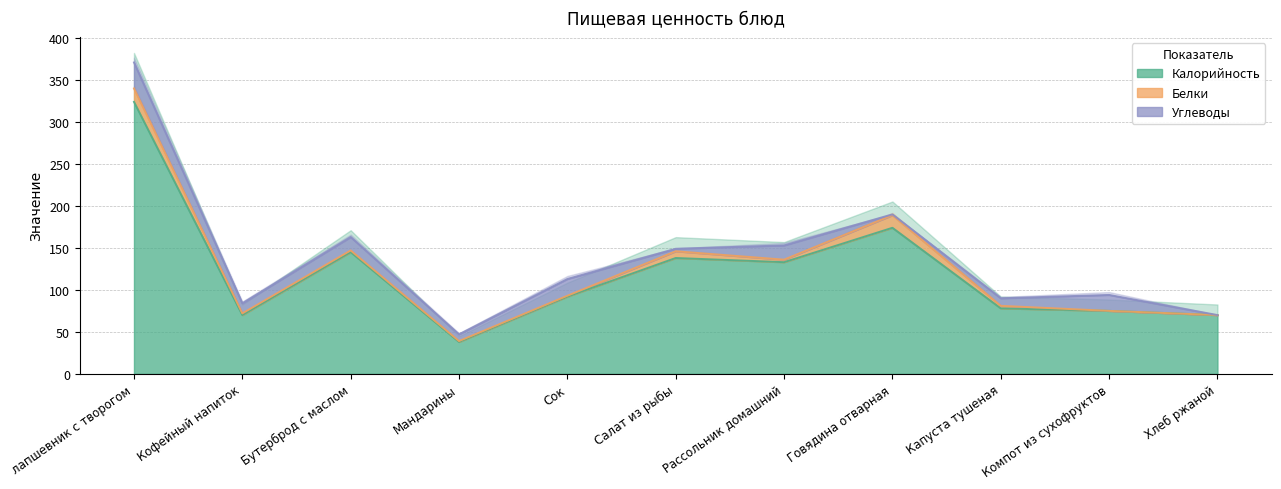

At which label is Калорийность closest to 181?

Говядина отварная